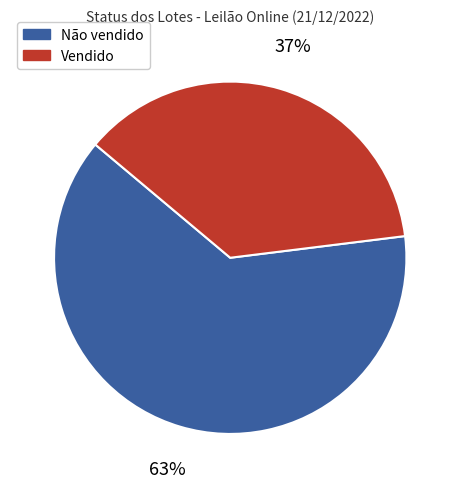

What is the largest slice in the pie chart?

Não vendido